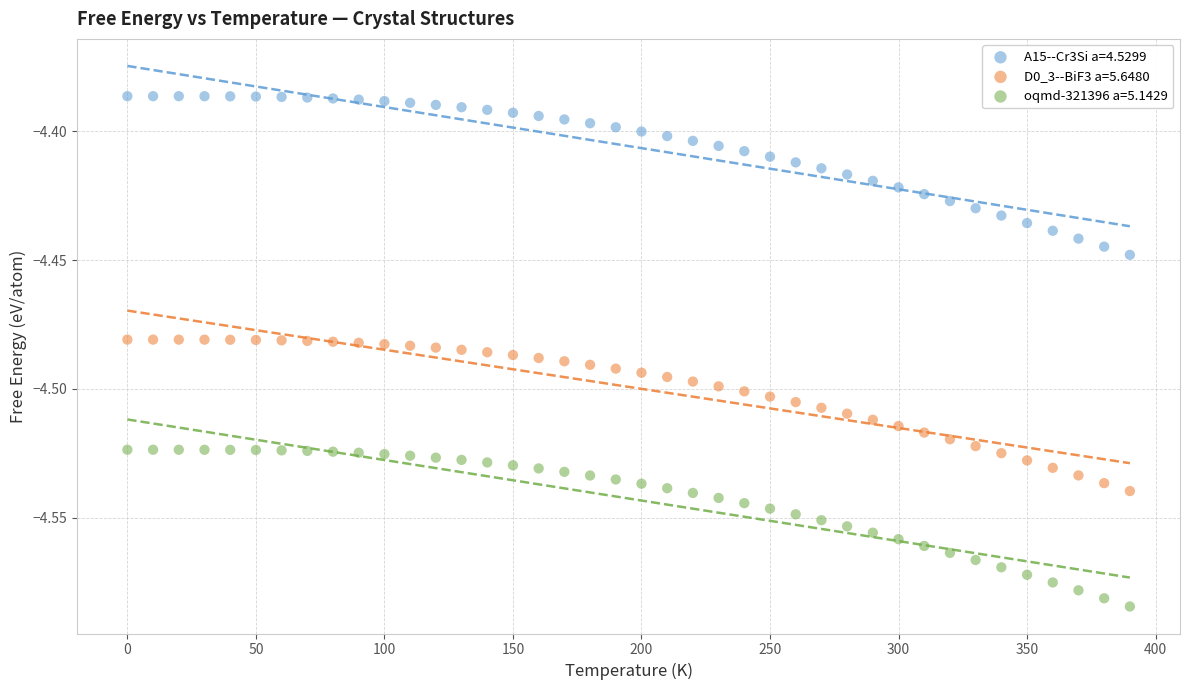

Which series contains the highest Y value?

A15--Cr3Si a=4.5299